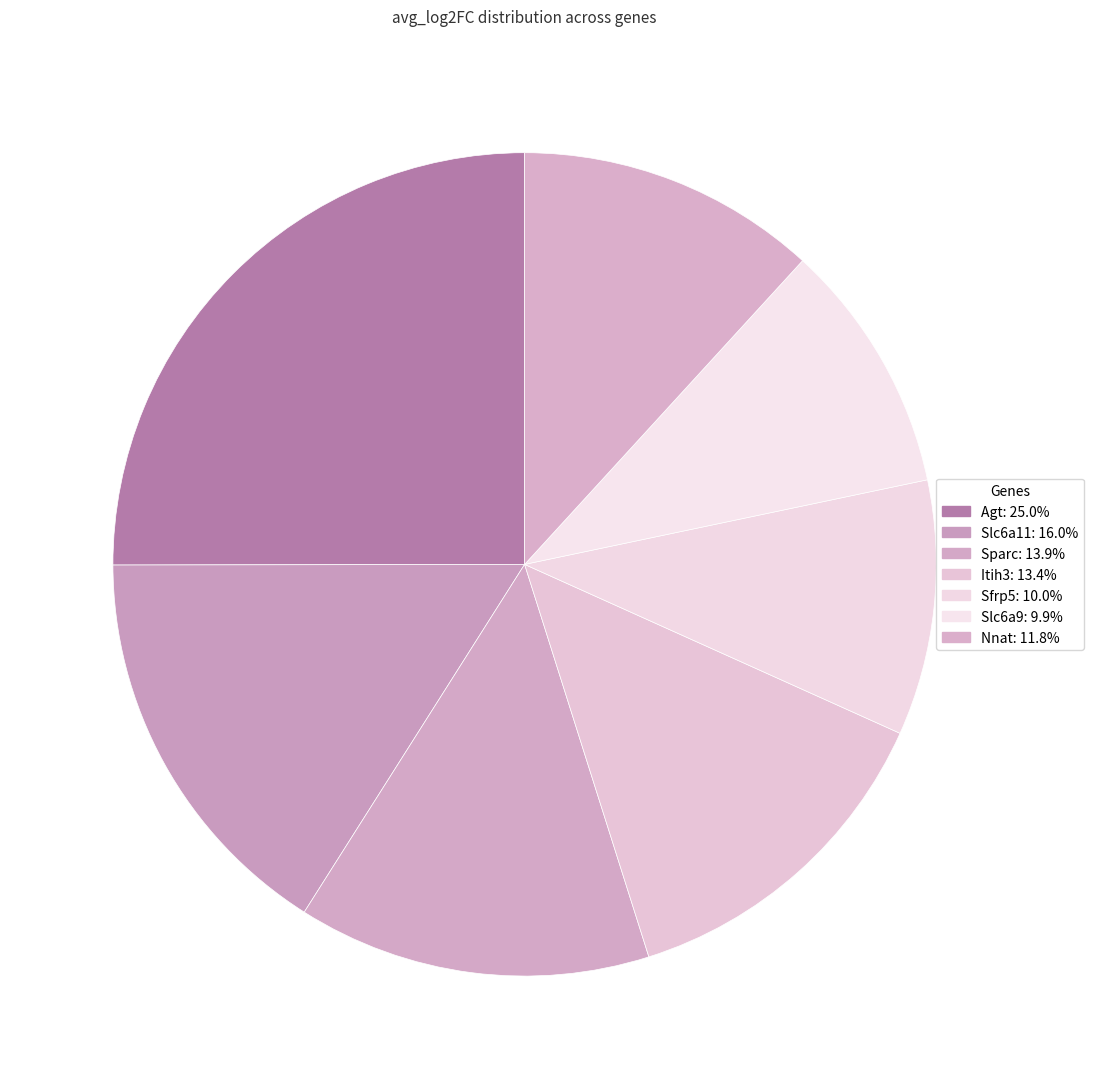

Do Sfrp5 and Itih3 together represent more than half of the pie?

No